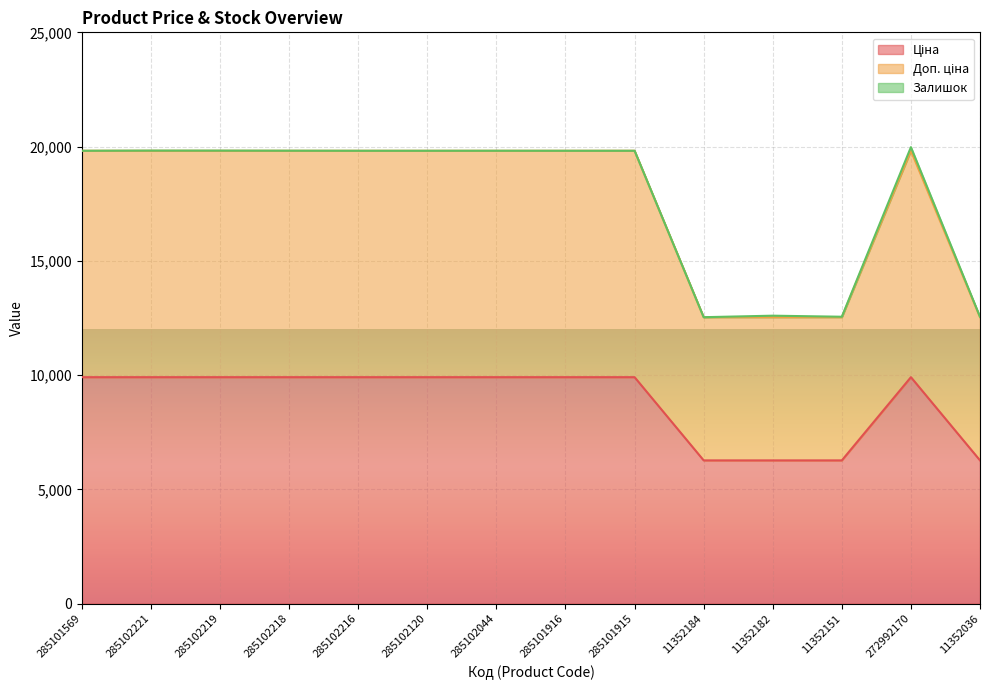

What is the average value of the Ціна series?

8868.0